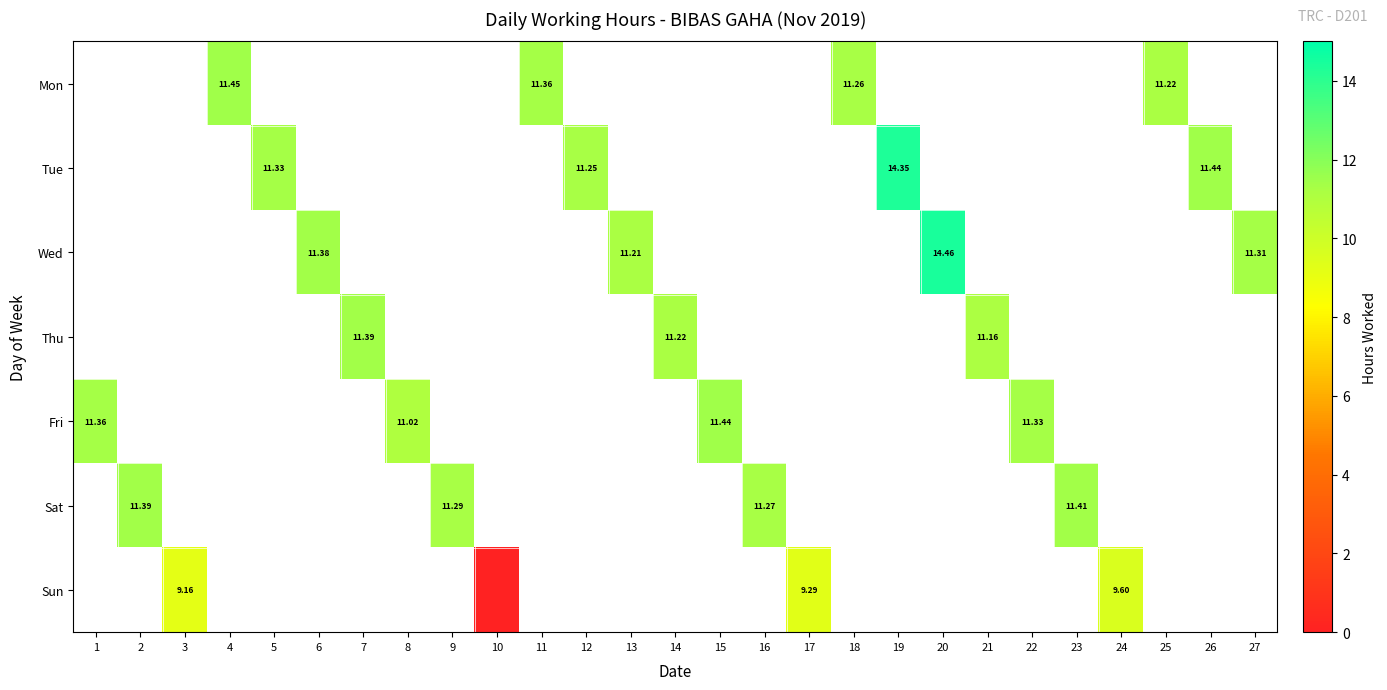

Between 10 and 12, which is larger?

12